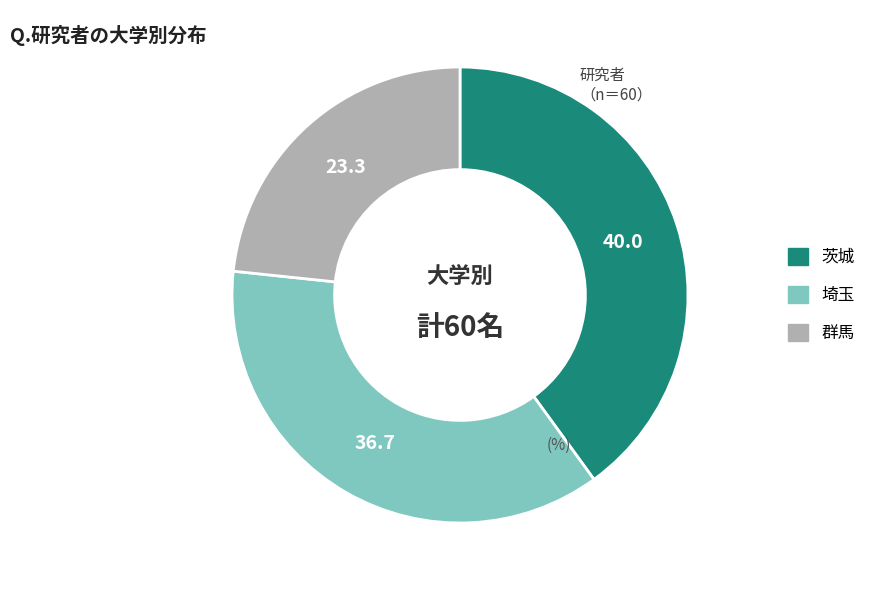

Is there any slice that represents more than half of the pie?

No